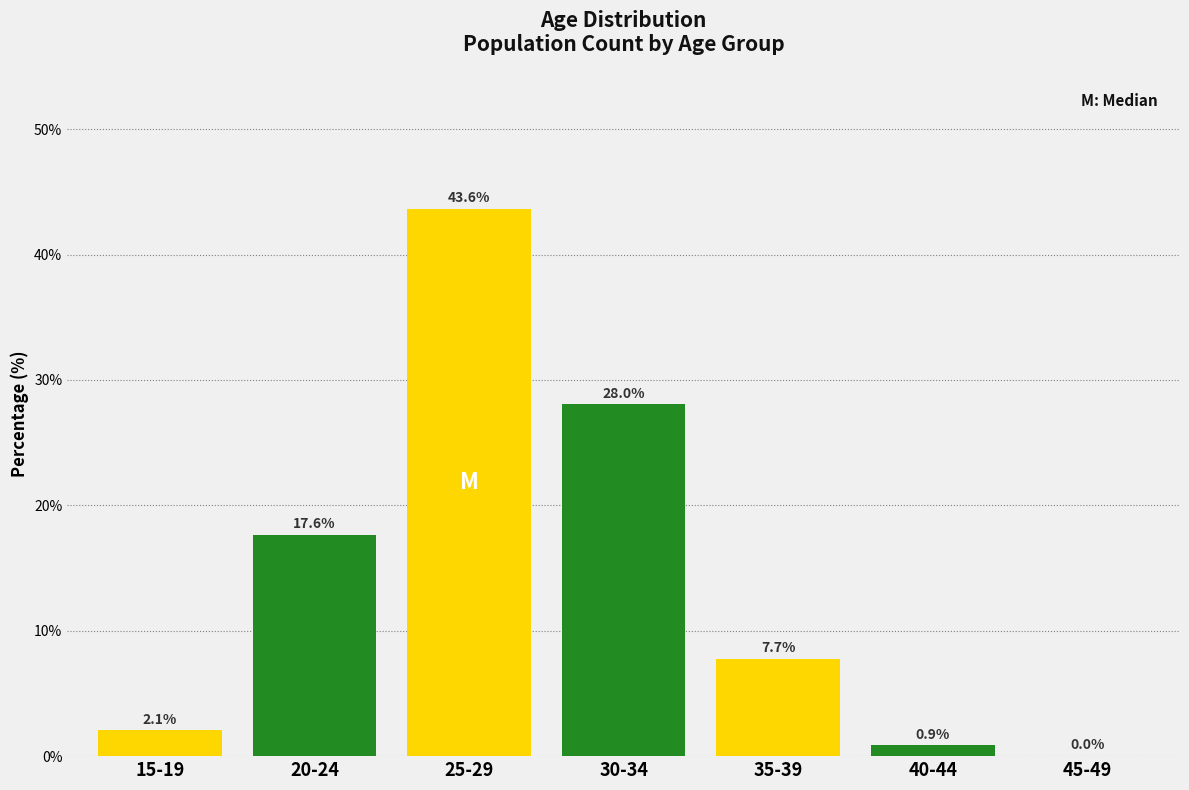

Where does the data first go above 7?

20-24